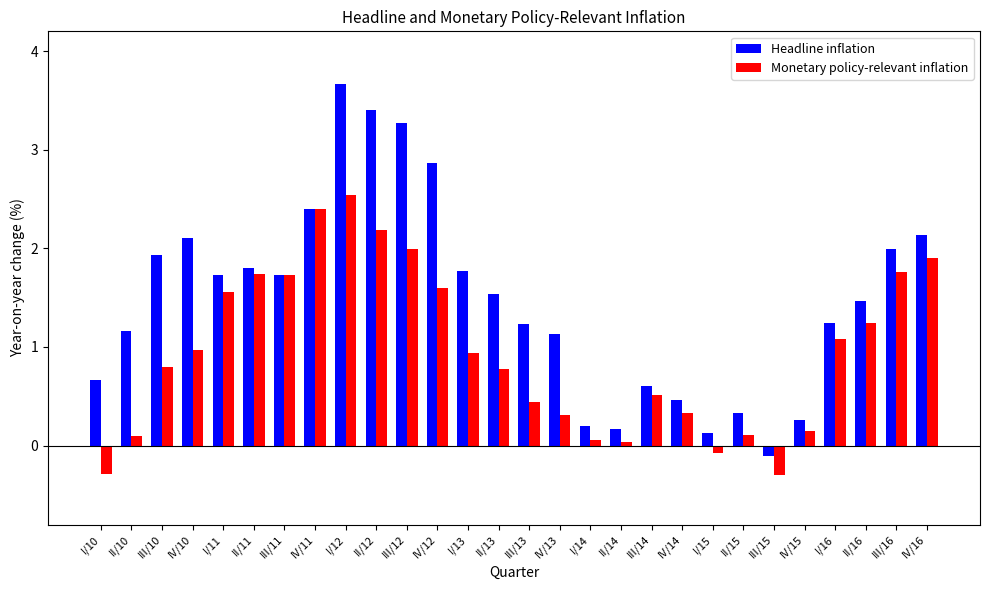

At how many categories does at least one series exceed 3?

3